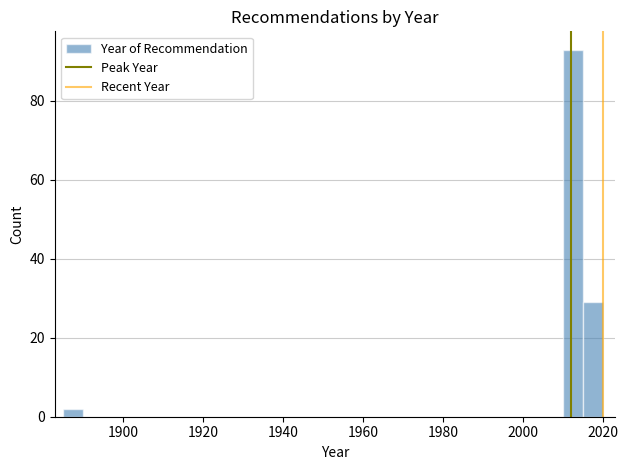

Read against the x-axis, roughly where is the centre of the tallest bar?

2012